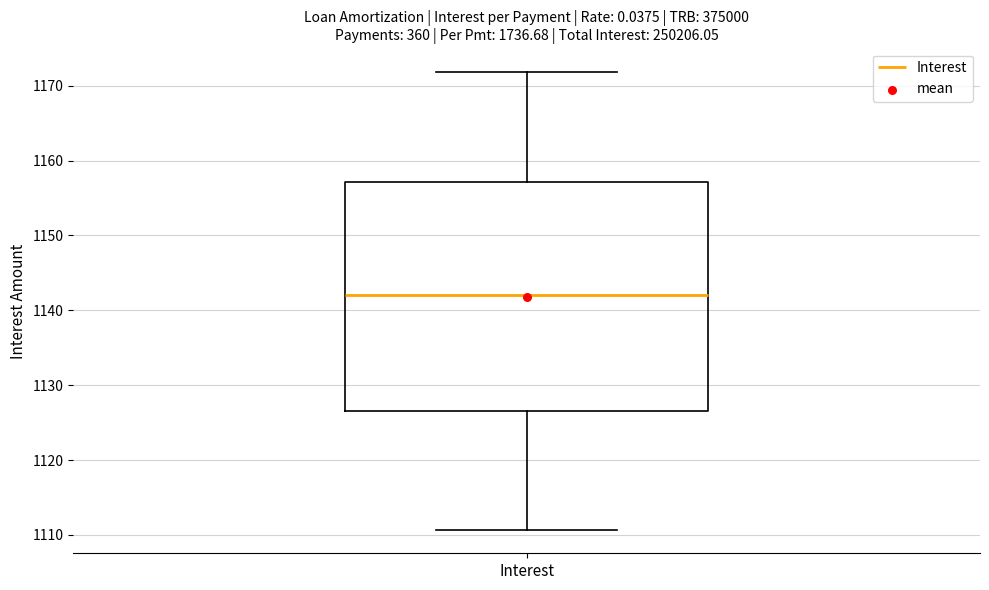

Read this box plot against the y-axis: the position of the median line, the range covered by the box, and the ends of both whiskers. The values are not printed on the chart, so give them approximately, as read against the axis.

median 1142, box 1127 to 1157, whiskers 1111 to 1172